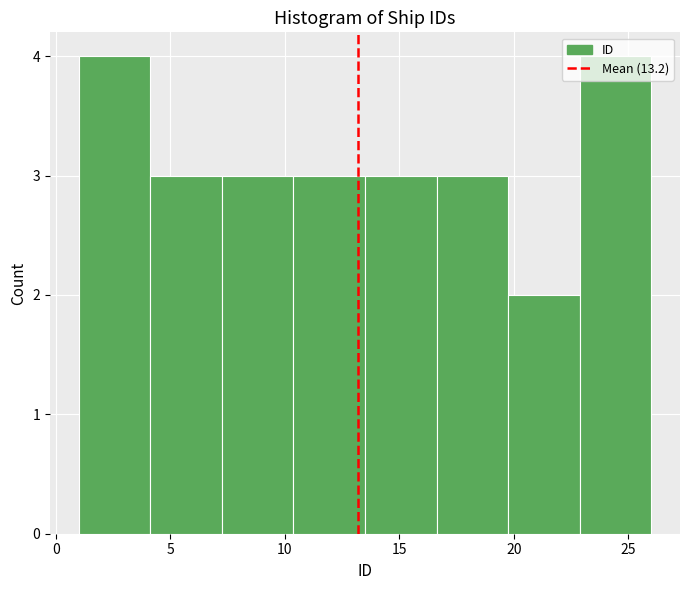

Reading left to right, transcribe this chart: for each bar, give the range it covers on the x-axis and its height. Neither the bar edges nor the heights are printed on the chart, so give them approximately, as read against the axes.

1.0 to 4.0: 4
4.0 to 7.5: 3
7.5 to 10.5: 3
10.5 to 13.5: 3
13.5 to 16.5: 3
16.5 to 20.0: 3
20.0 to 23.0: 2
23.0 to 26.0: 4